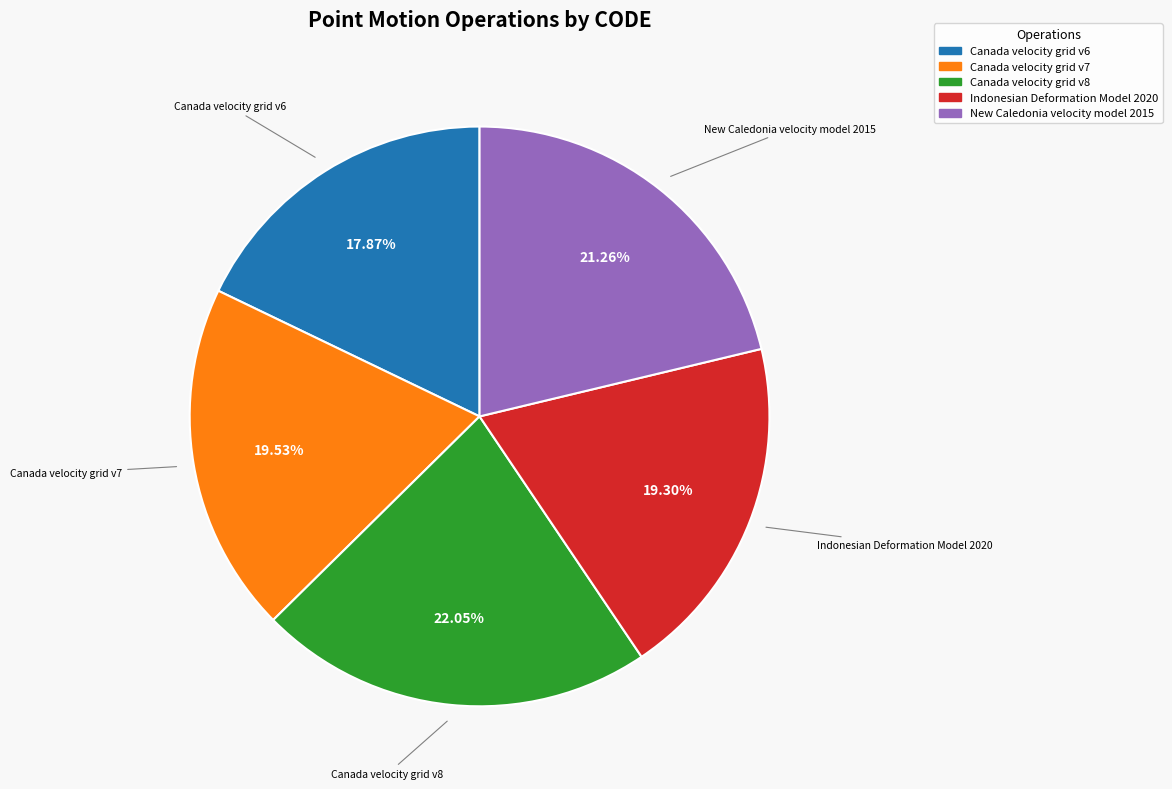

What is the total percentage of New Caledonia velocity model 2015 and Canada velocity grid v7?

40.8%